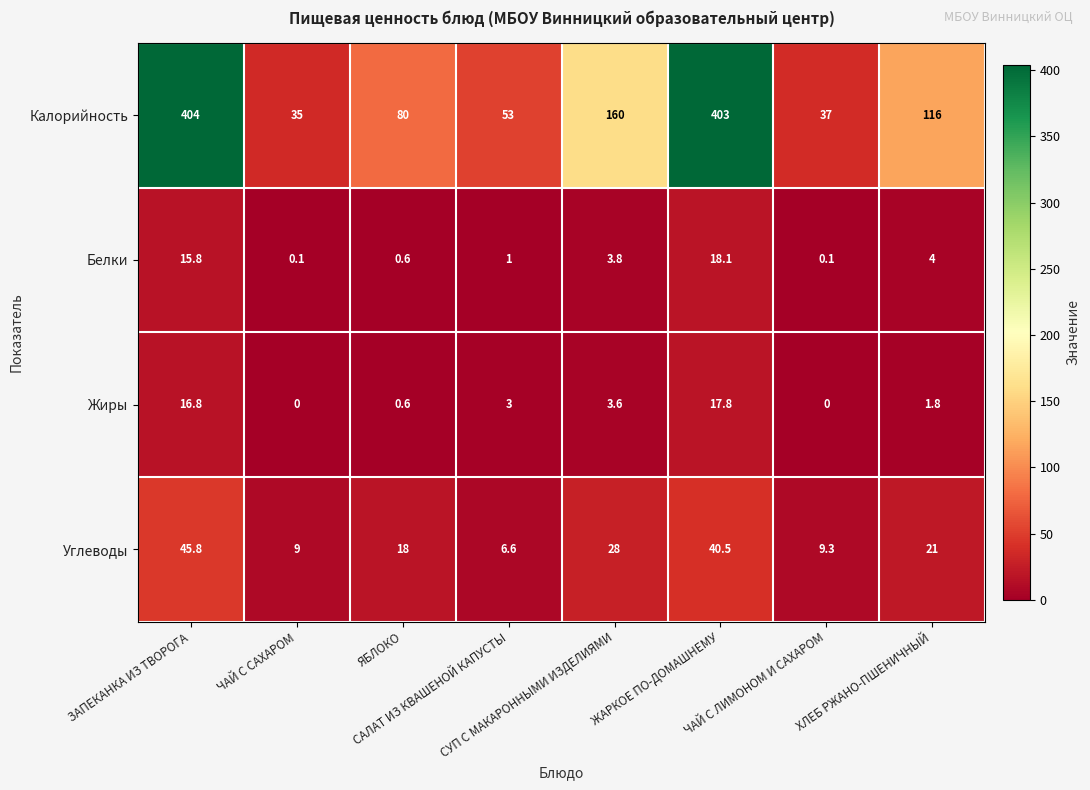

What is the difference between the maximum and minimum values in the Калорийность series?

369.0